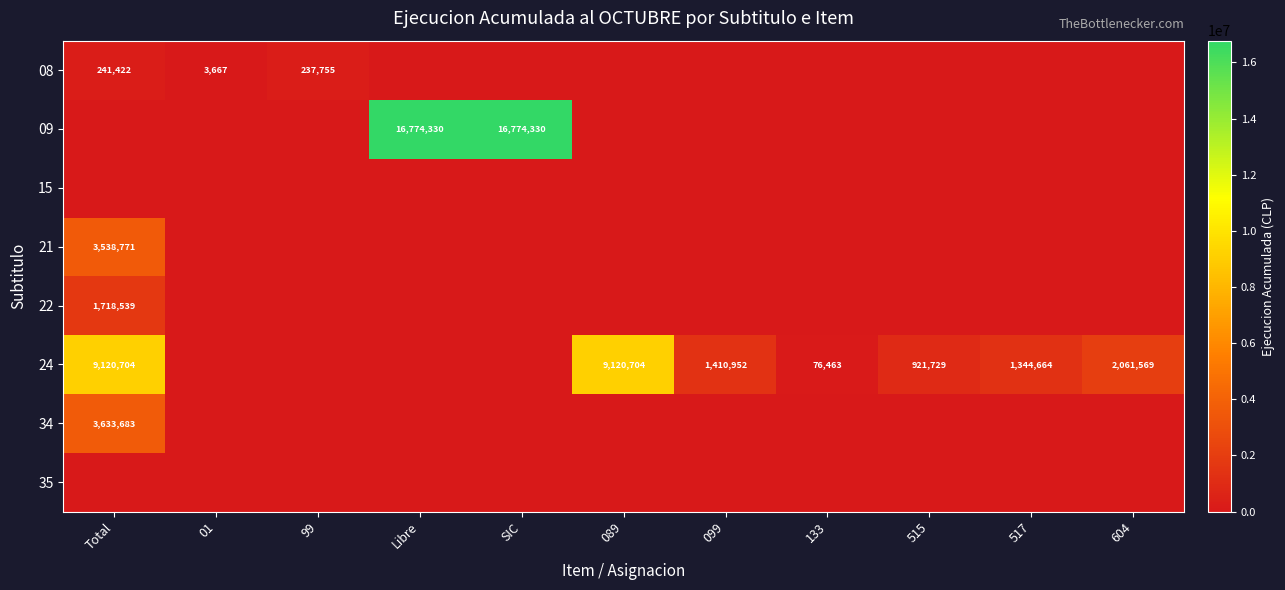

Is the value of 08 at 99 greater than the value of 24 at 133?

Yes